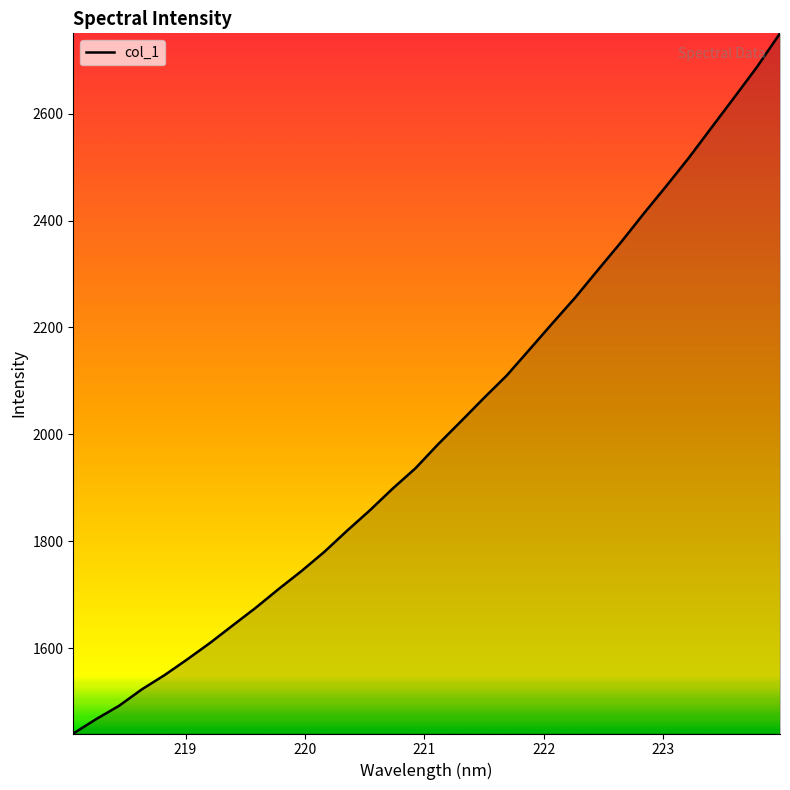

What is the difference between the maximum and minimum values?

1310.2